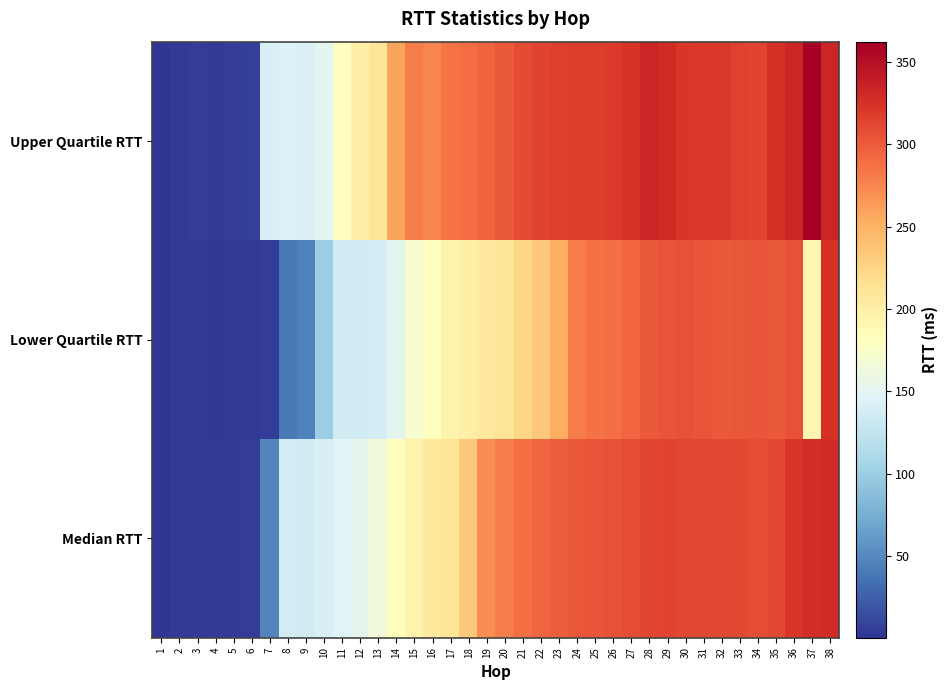

Reading left to right, list all the values displayed in this chart.

Median RTT: 1=0.3	2=3.3	3=4.1	4=3.6	5=4.0	6=4.9	7=47.0	8=136.4	9=135.8	10=141.6	11=145.5	12=152.5	13=165.4	14=183.1	15=195.2	16=205.7	17=212.2	18=234.6	19=270.7	20=279.3	21=288.6	22=293.3	23=298.3	24=302.6	25=303.5	26=304.4	27=307.2	28=311.7	29=313.3	30=311.3	31=311.3	32=310.7	33=310.8	34=308.1	35=310.3	36=322.5	37=327.6	38=329.0
Lower Quartile RTT: 1=0.3	2=3.1	3=3.5	4=3.0	5=3.5	6=4.2	7=5.3	8=40.3	9=45.1	10=100.0	11=135.5	12=135.6	13=137.8	14=150.7	15=172.7	16=181.9	17=194.0	18=200.1	19=205.4	20=212.2	21=223.7	22=234.1	23=252.8	24=281.3	25=287.0	26=288.1	27=293.0	28=300.7	29=303.3	30=305.0	31=303.3	32=300.4	33=302.3	34=304.1	35=300.7	36=305.2	37=191.5	38=325.4
Upper Quartile RTT: 1=0.7	2=4.2	3=5.1	4=4.2	5=4.6	6=6.2	7=141.7	8=144.0	9=142.1	10=150.0	11=182.5	12=200.2	13=210.5	14=258.8	15=278.9	16=275.4	17=285.0	18=290.1	19=295.0	20=301.1	21=309.7	22=314.0	23=316.7	24=318.2	25=317.2	26=318.7	27=322.8	28=333.3	29=329.6	30=321.6	31=320.9	32=320.2	33=315.4	34=313.9	35=324.7	36=333.5	37=362.3	38=332.7